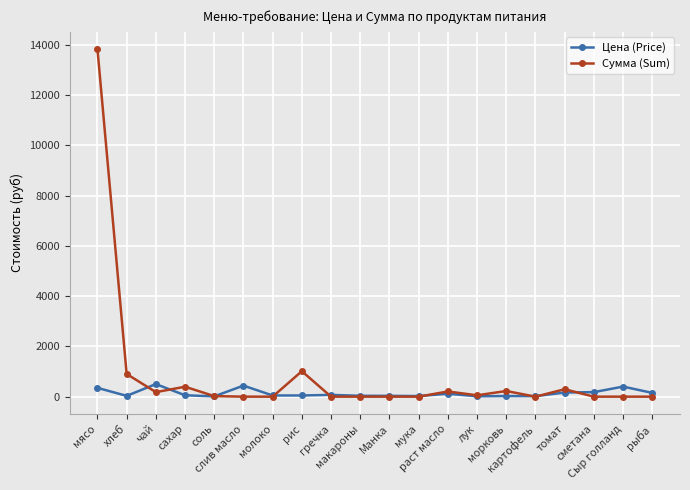

What is the highest value of the Сумма (Sum) series?

13821.5